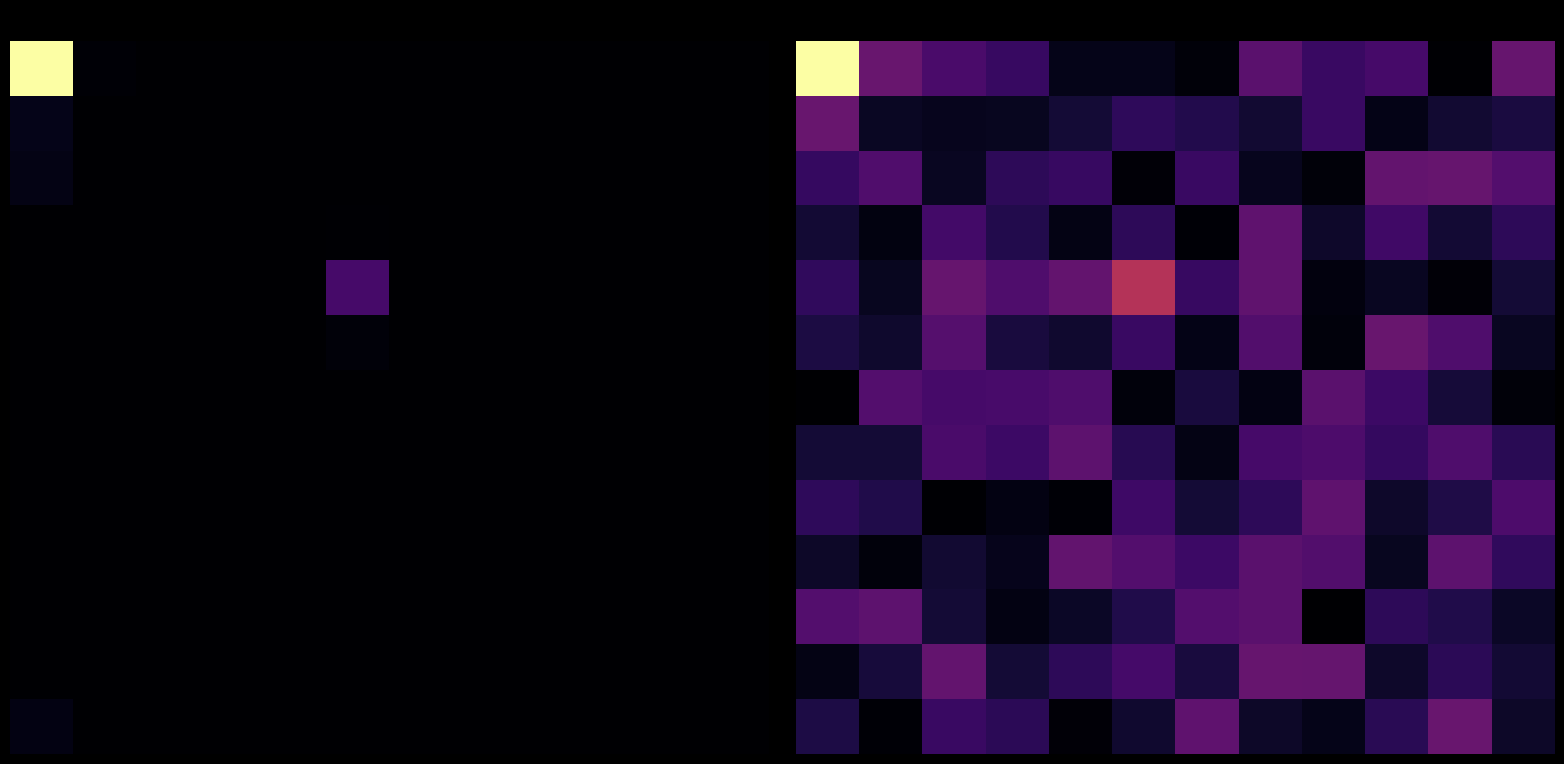

The value of 8 at 2 is 0.0. True or false?

True